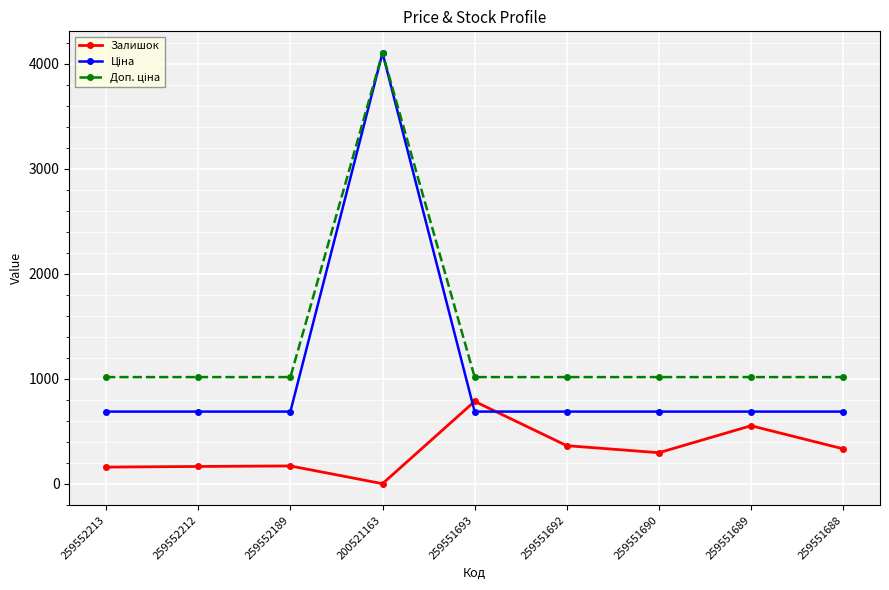

What is the difference between the highest and lowest values at 259551688?

683.2